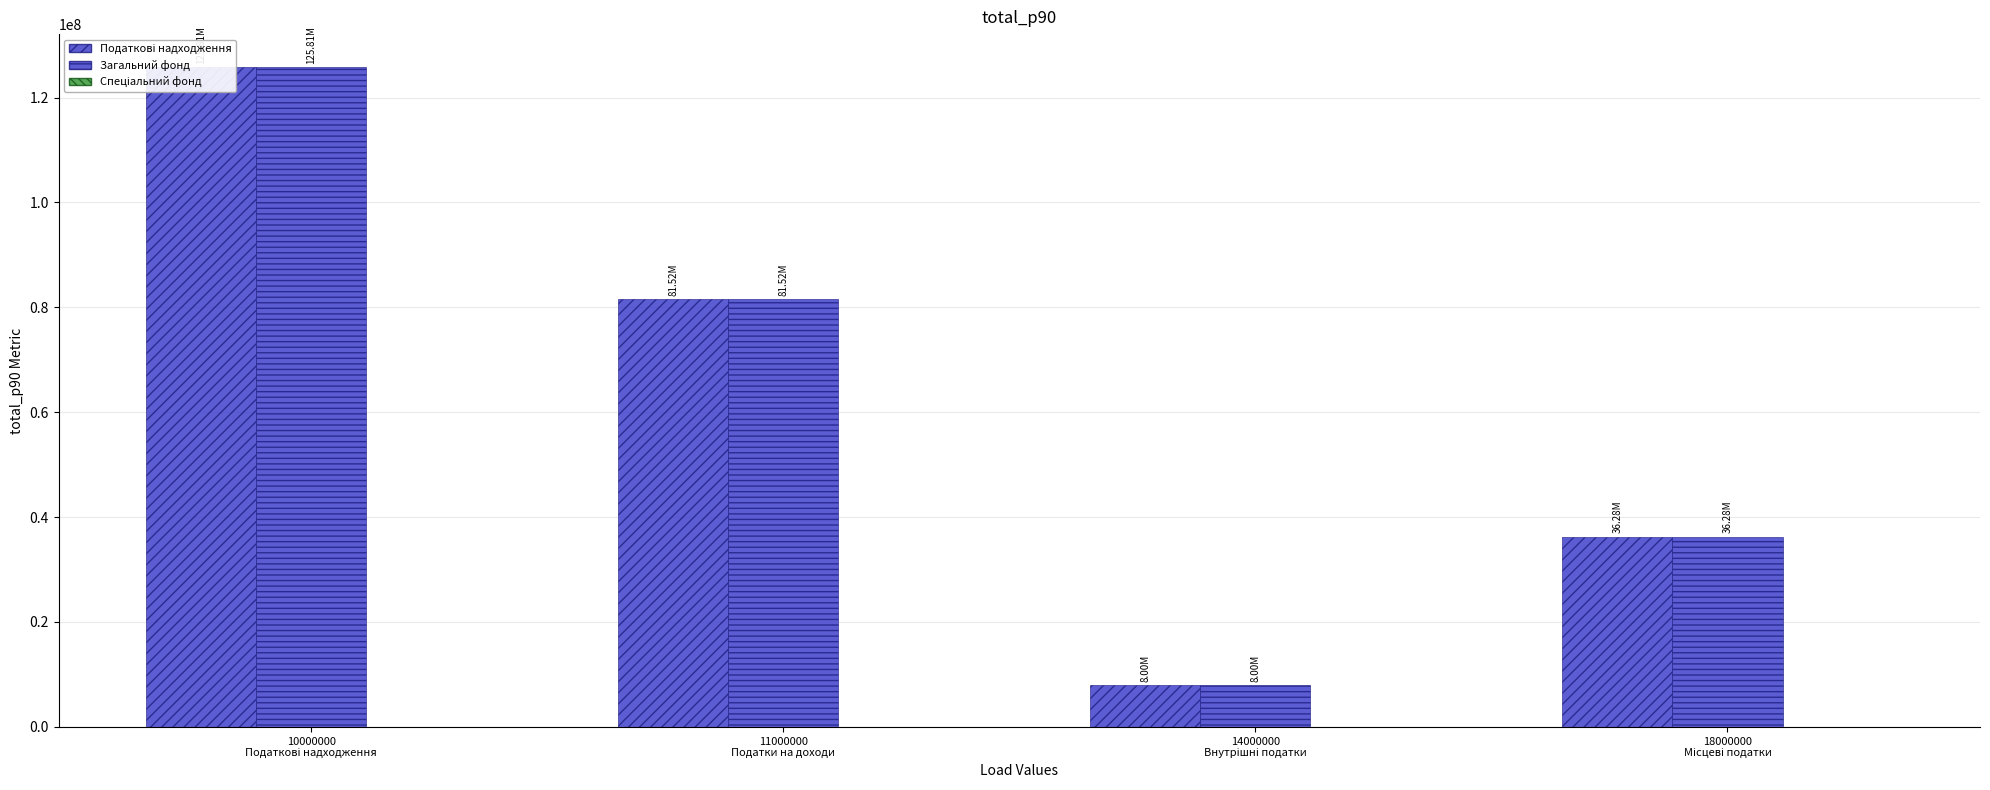

The Спеціальний фонд series shows 0.0 at 18000000
Місцеві податки. True or false?

True